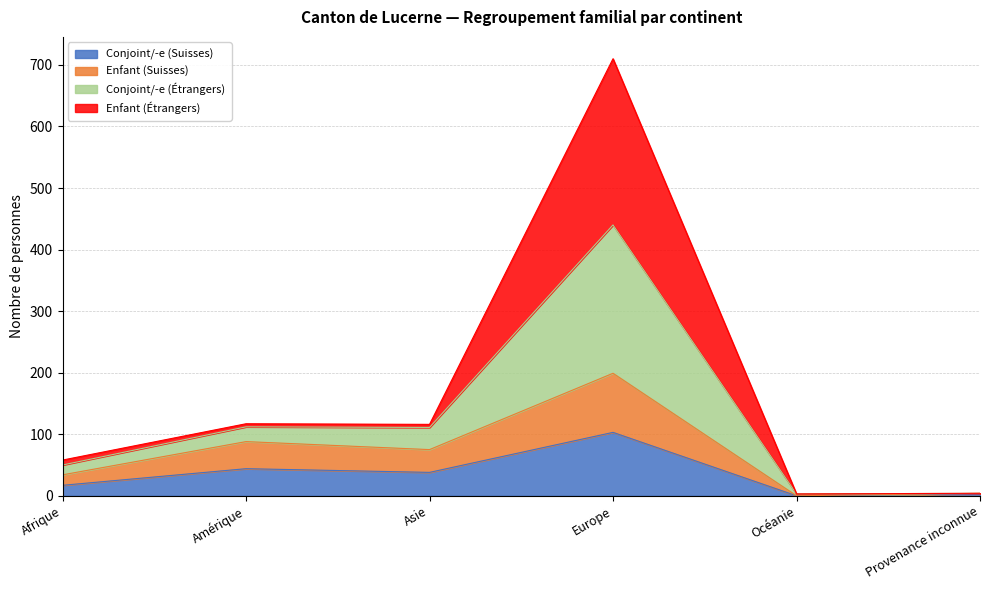

What is the greatest value displayed?

710